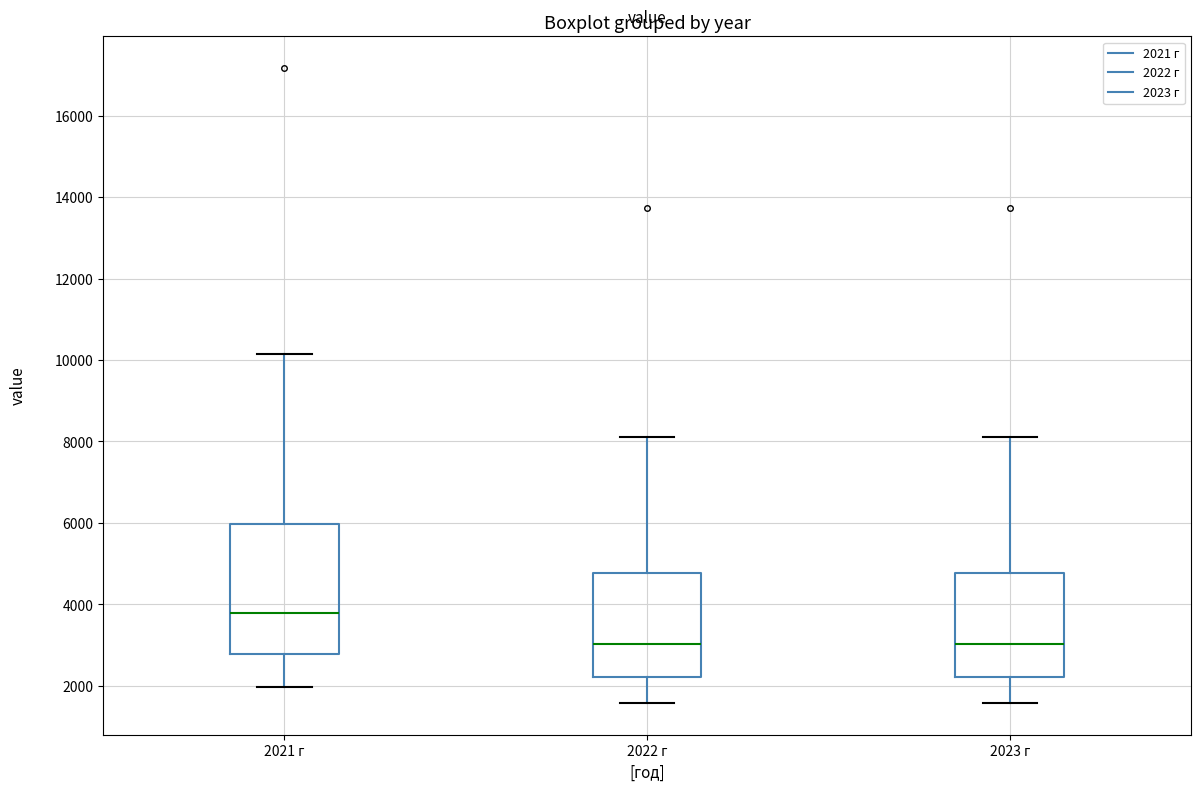

Reading left to right, transcribe this box plot: for each box, give where its median line is, the range the box spans, and where its two whiskers end, as read against the y-axis. The values are not printed on the chart, so give them approximately, as read against the axis.

2021 г: median 3800, box 2800 to 6000, whiskers 2000 to 10200
2022 г: median 3000, box 2200 to 4800, whiskers 1600 to 8200
2023 г: median 3000, box 2200 to 4800, whiskers 1600 to 8200